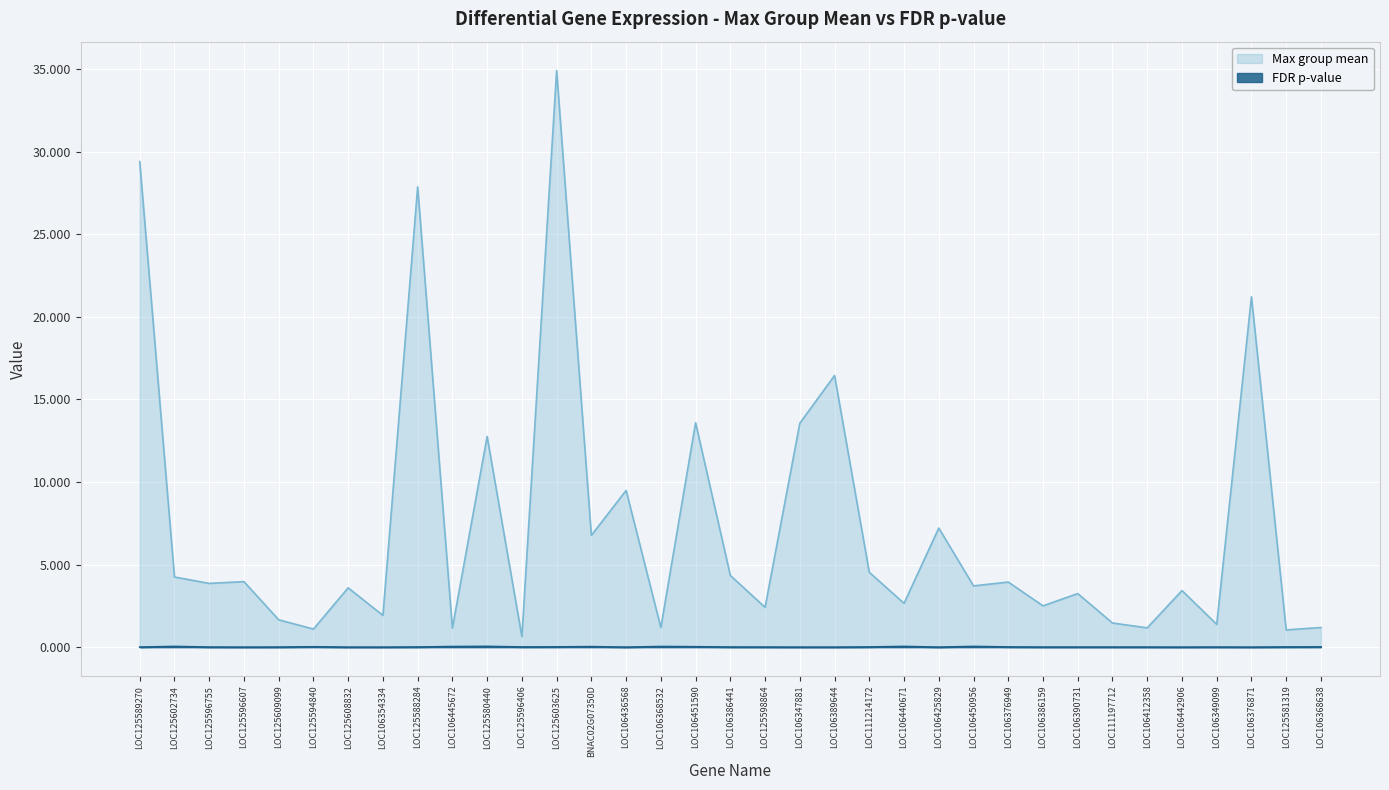

The Max group mean series shows 3.9 at LOC106376949. True or false?

True